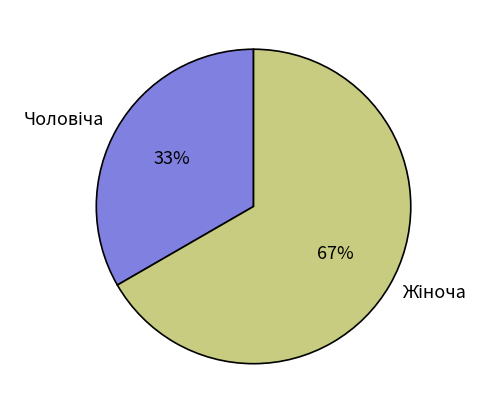

To the nearest percent, what is the average slice percentage?

50%